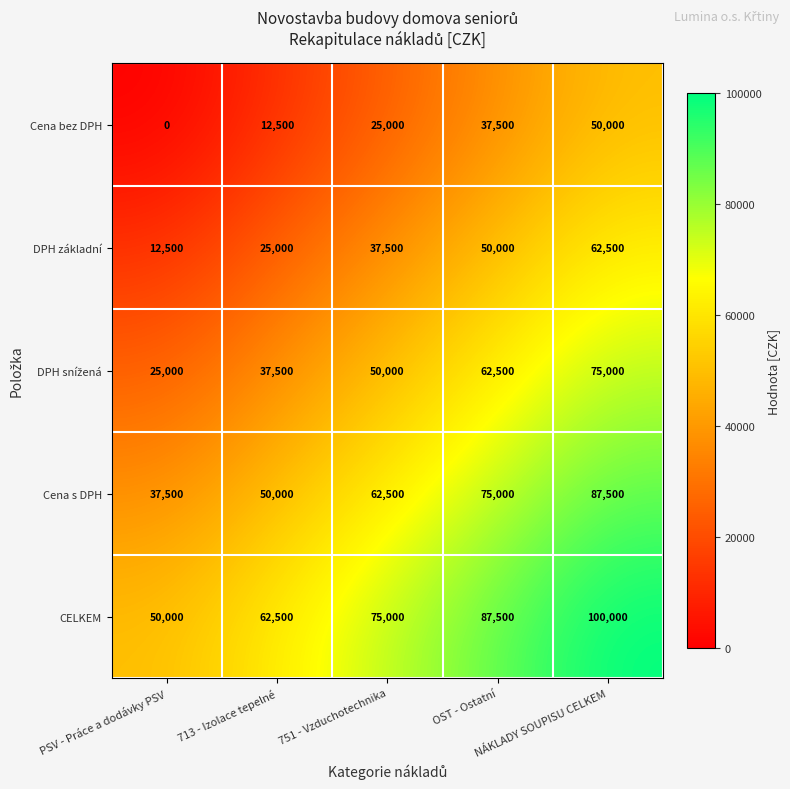

What is the sum of all Cena bez DPH values?

125000